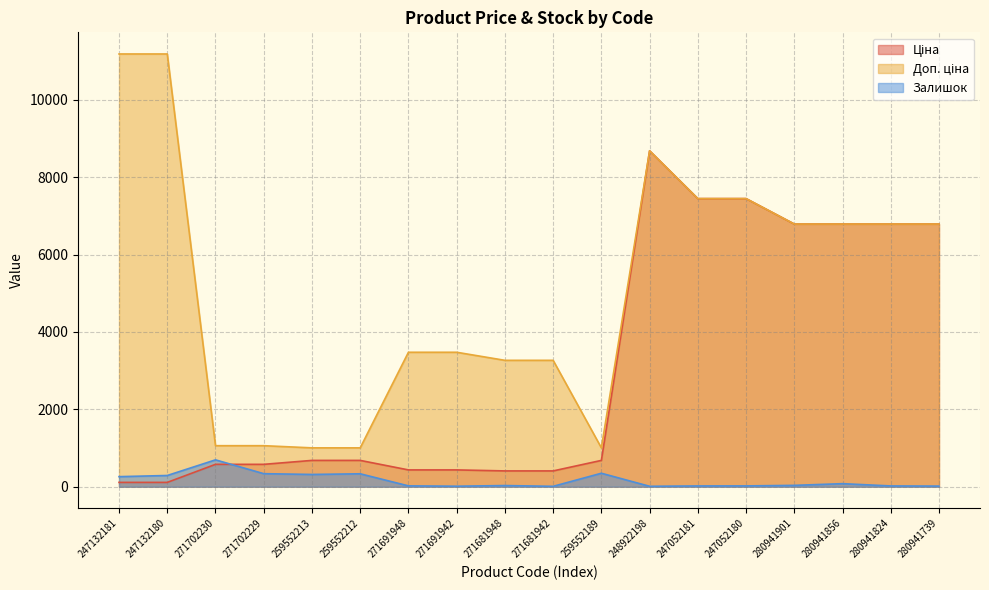

Where is Доп. ціна nearest to the value 6093?

280941901